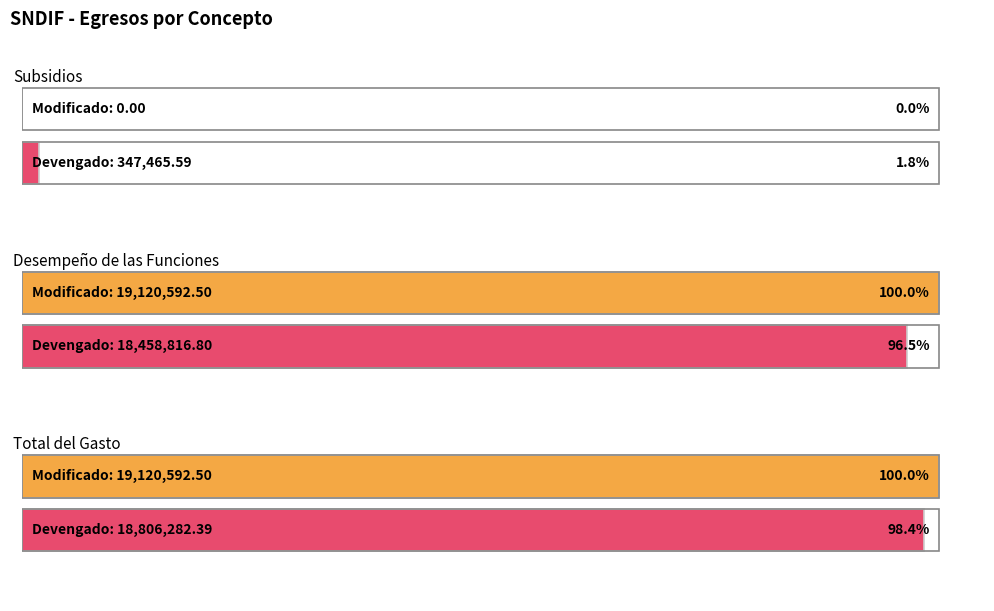

At how many categories does at least one series exceed 5127898?

2